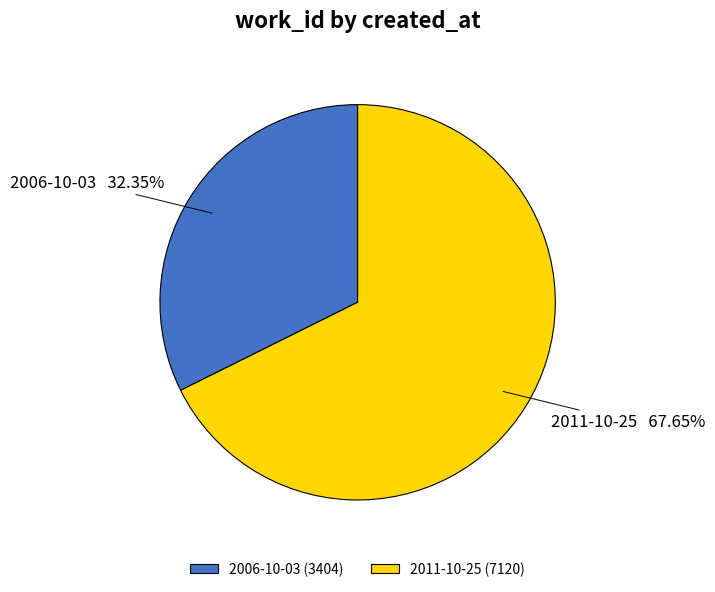

Combined, do 2011-10-25 and 2006-10-03 account for over 50%?

Yes